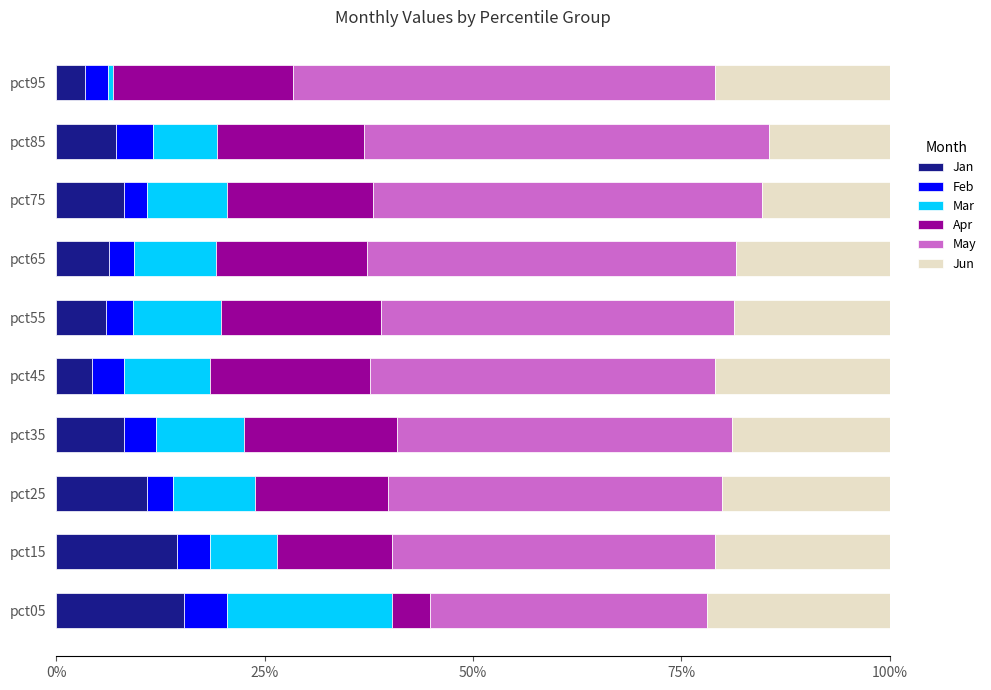

What are all the series names shown in the legend?

Jan, Feb, Mar, Apr, May, Jun